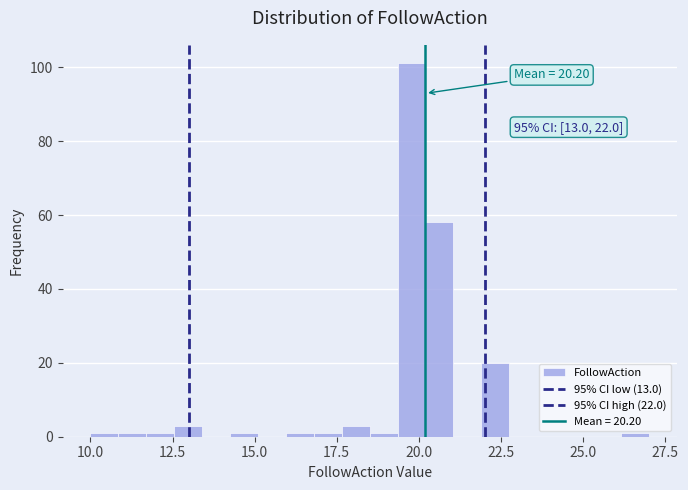

Read against the x-axis, roughly where is the centre of the tallest bar?

20.0